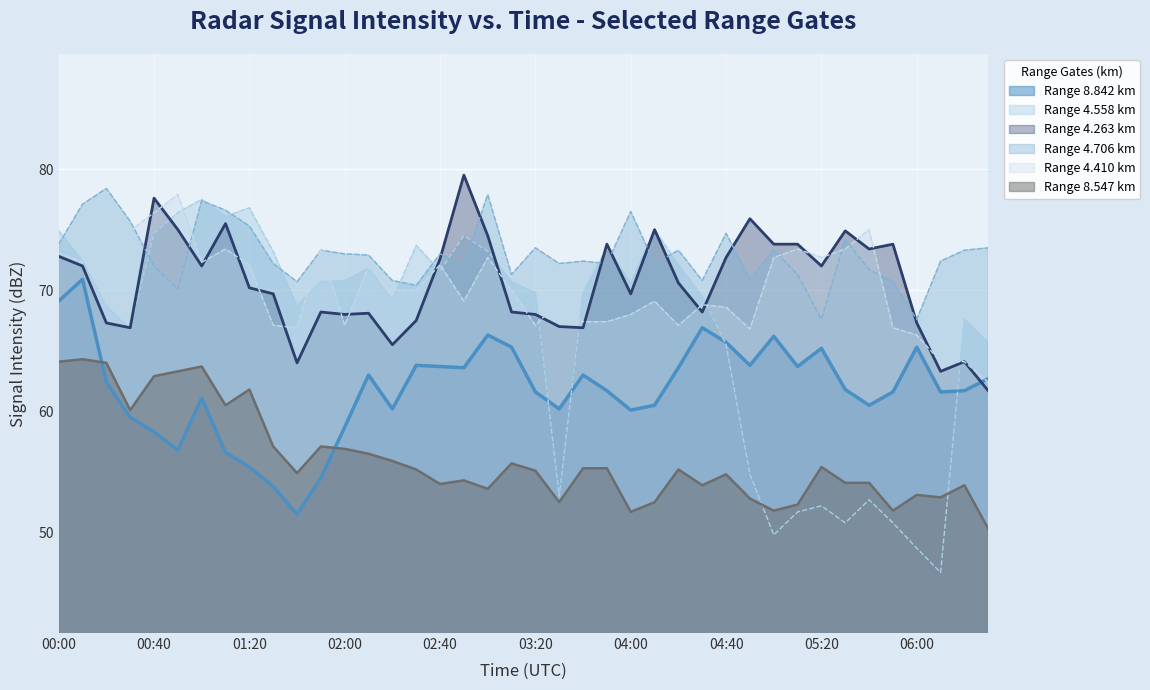

At which category does 4.558 reach its first local peak?

01:00